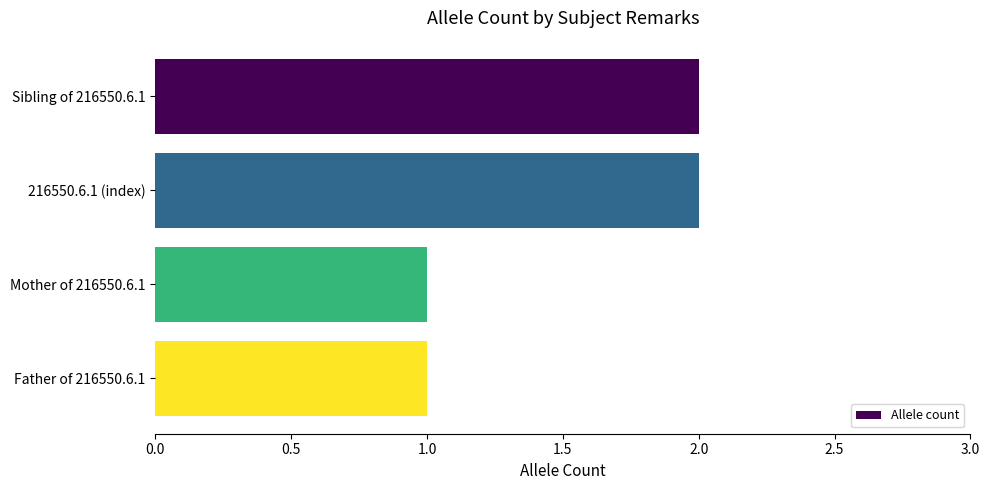

The chart shows a value of 1 at Father of 216550.6.1. True or false?

True